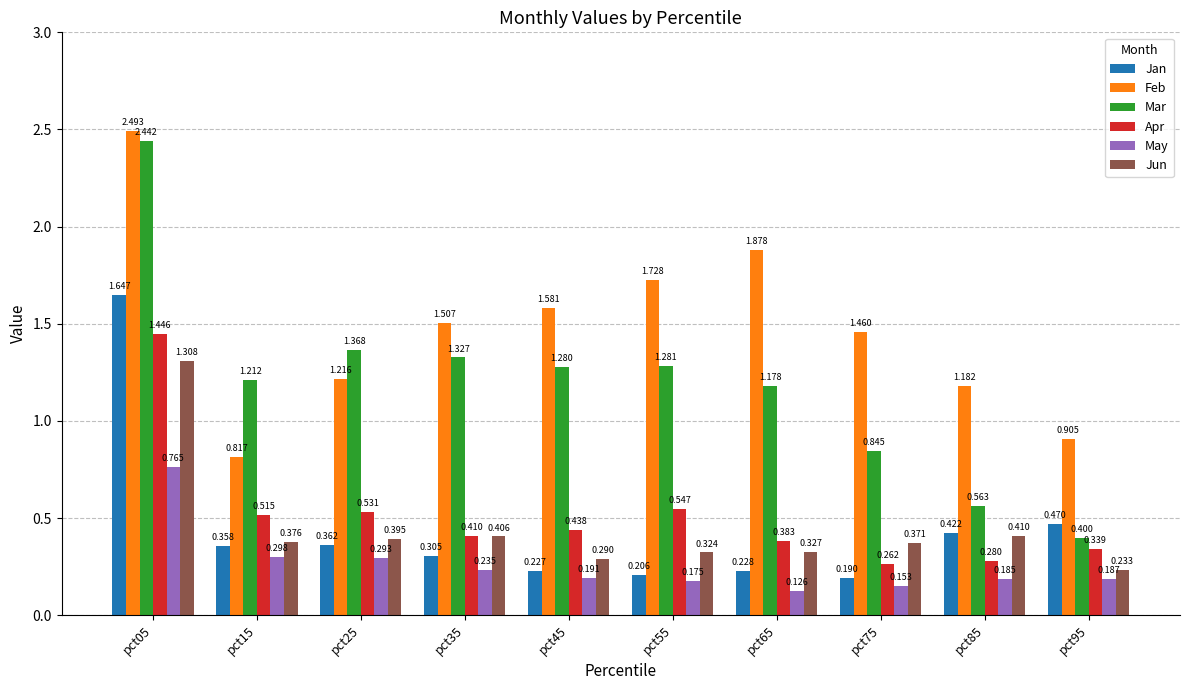

Is the value of Jan at pct15 greater than the value of Jun at pct05?

No